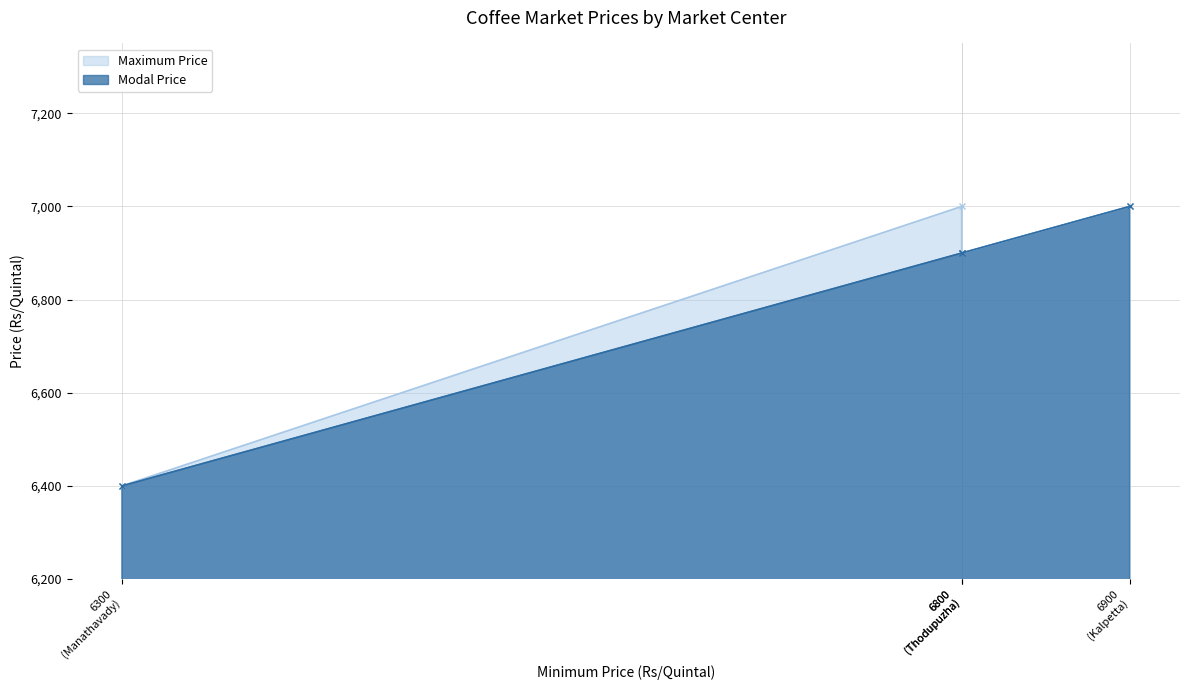

Is the value of Maximum Price at Kalpetta greater than the value of Modal Price at Thodupuzha?

Yes